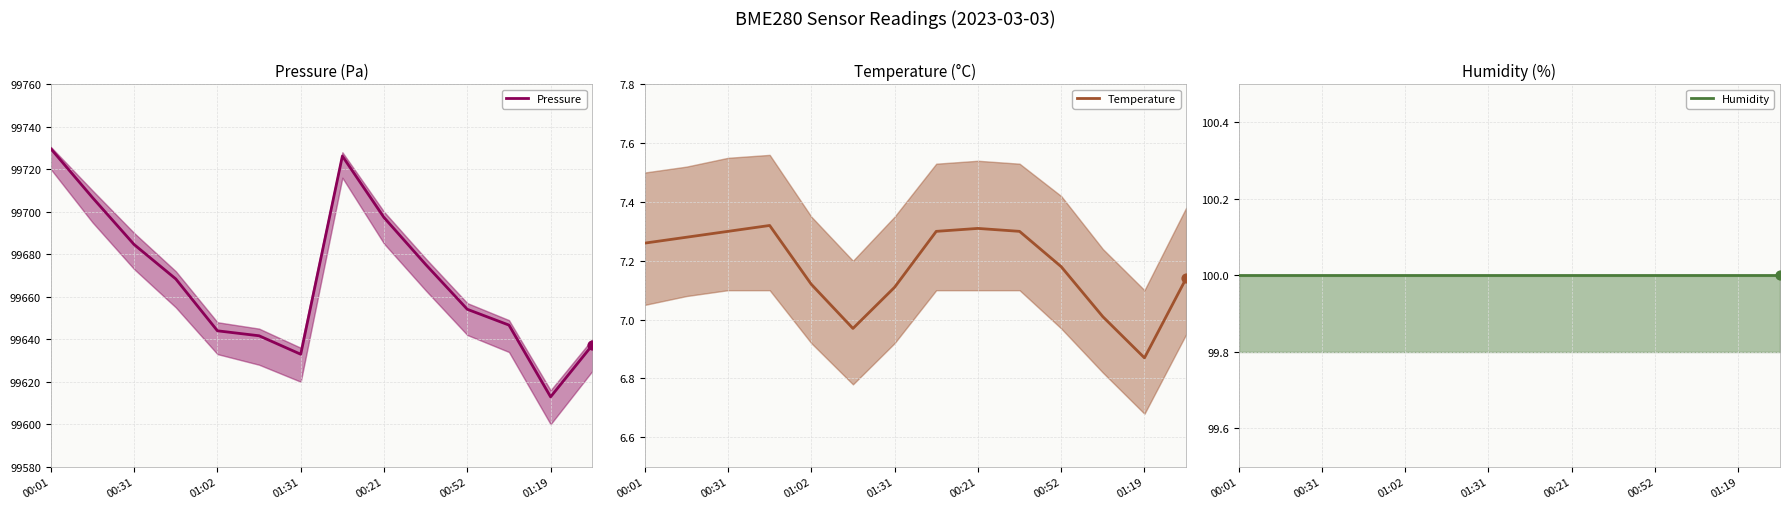

Which series has the largest Y range (max minus min)?

Pressure